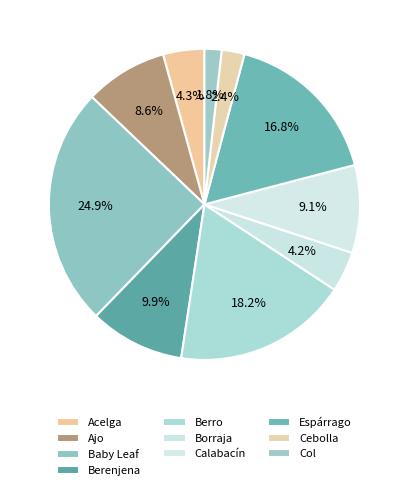

The Cebolla slice represents 2% of the pie. True or false?

True